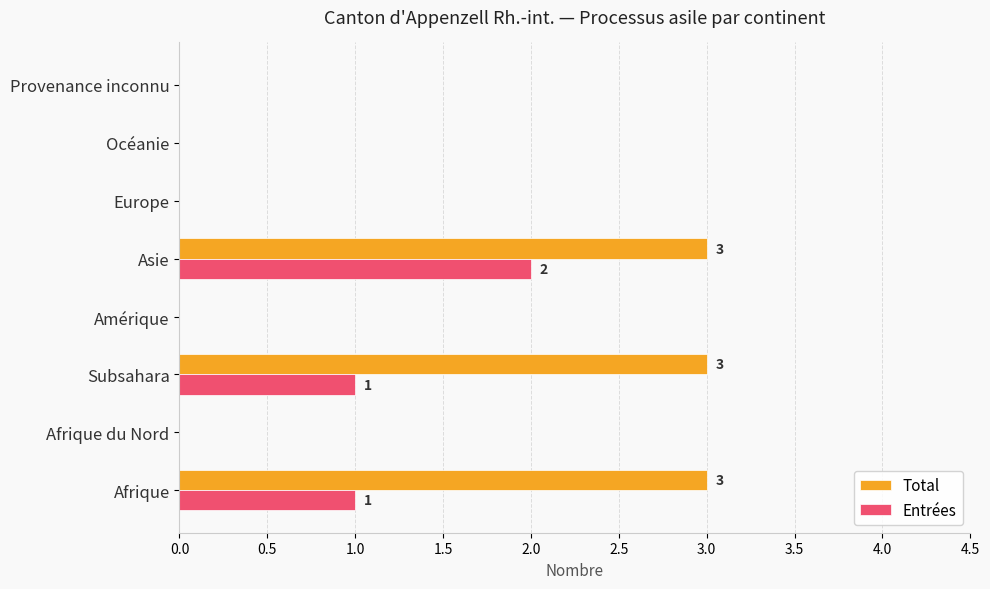

Is it true that Entrées equals 2 at Asie?

True